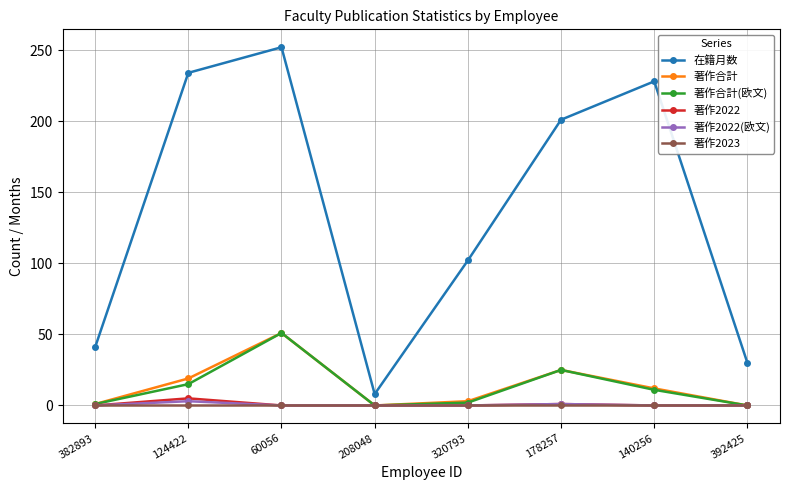

What is the difference between the maximum and second lowest values in the 著作2022 series?

5